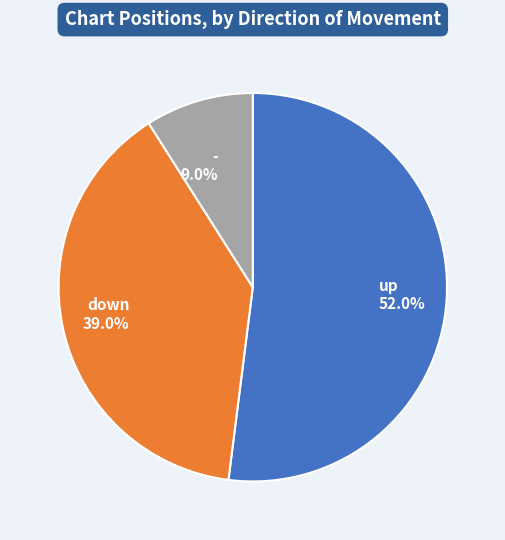

Which has a higher value, down or -?

down